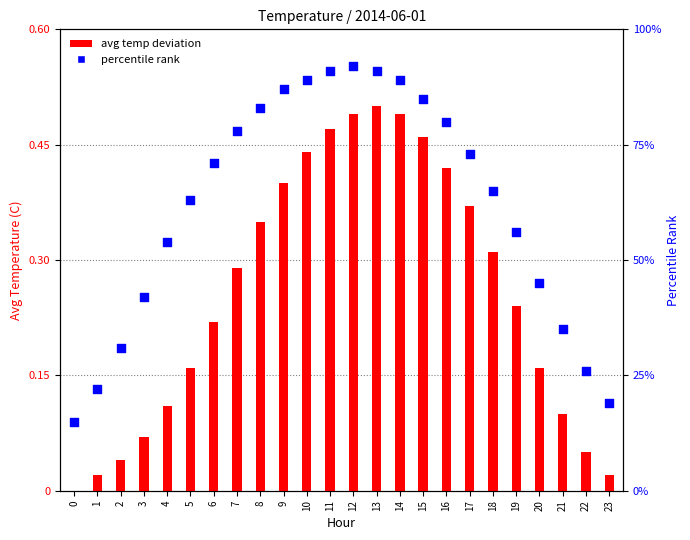

Which series contains the highest Y value?

percentile rank